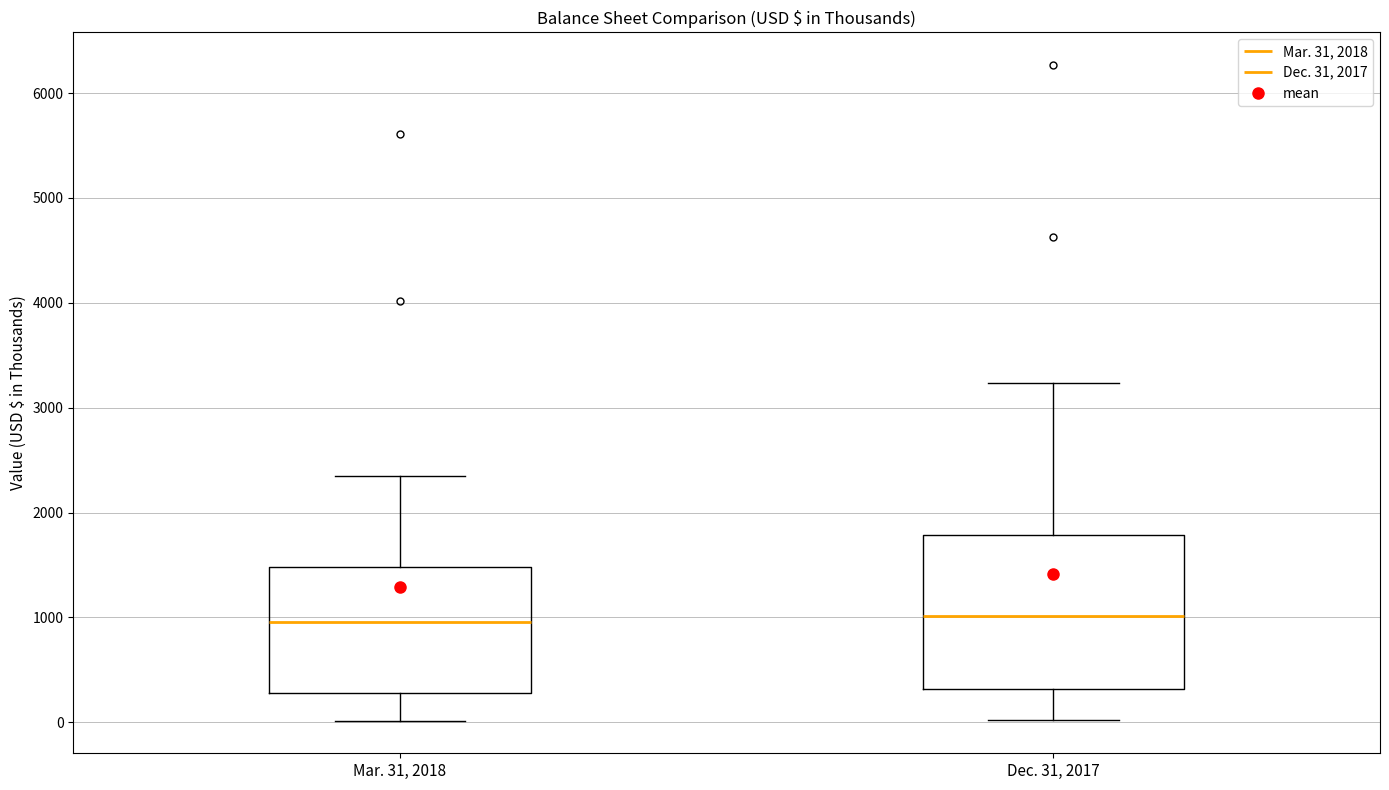

Where is the upper edge of the box for Mar. 31, 2018 on the y-axis? The values are not printed on the chart, so give them approximately, as read against the axis.

1500